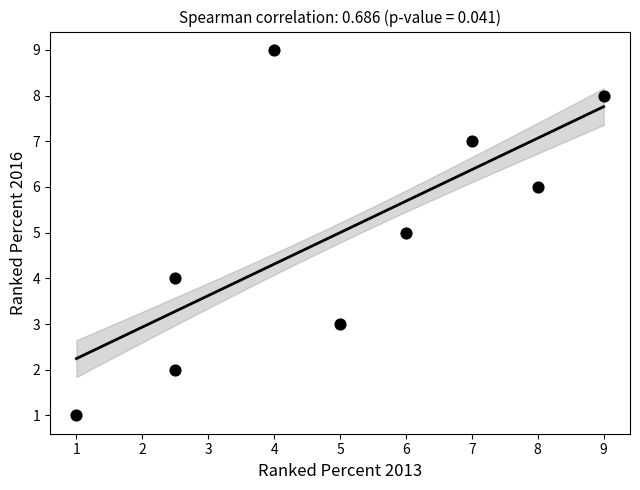

What is the average Y value?

5